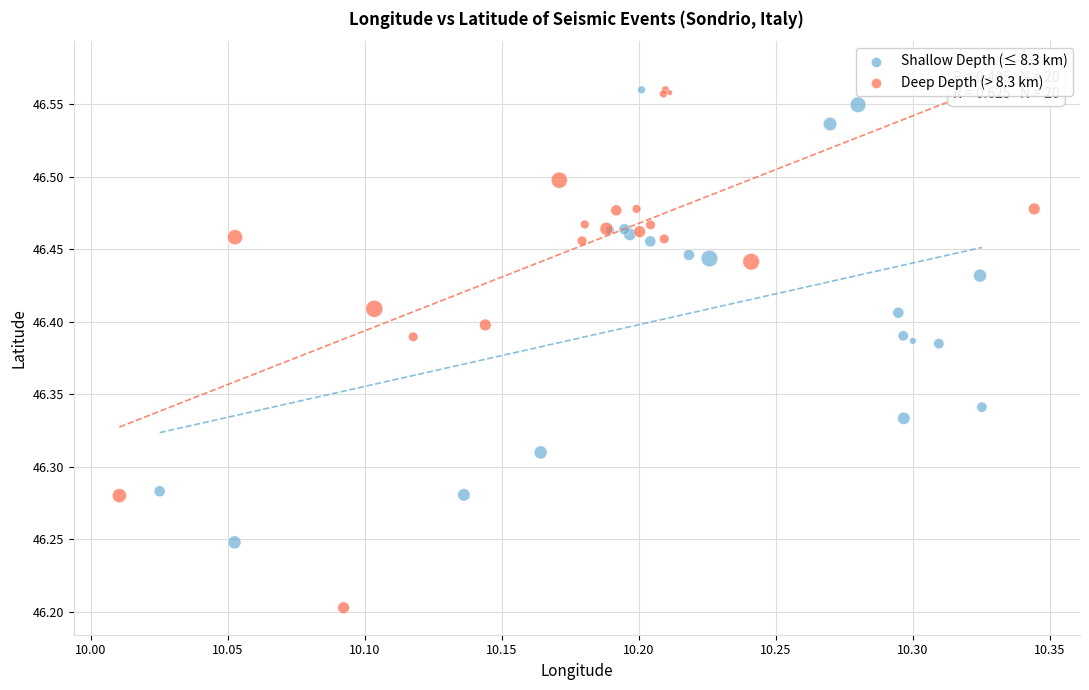

Which series has the widest spread of Y values?

Deep Depth (> 8.3 km)